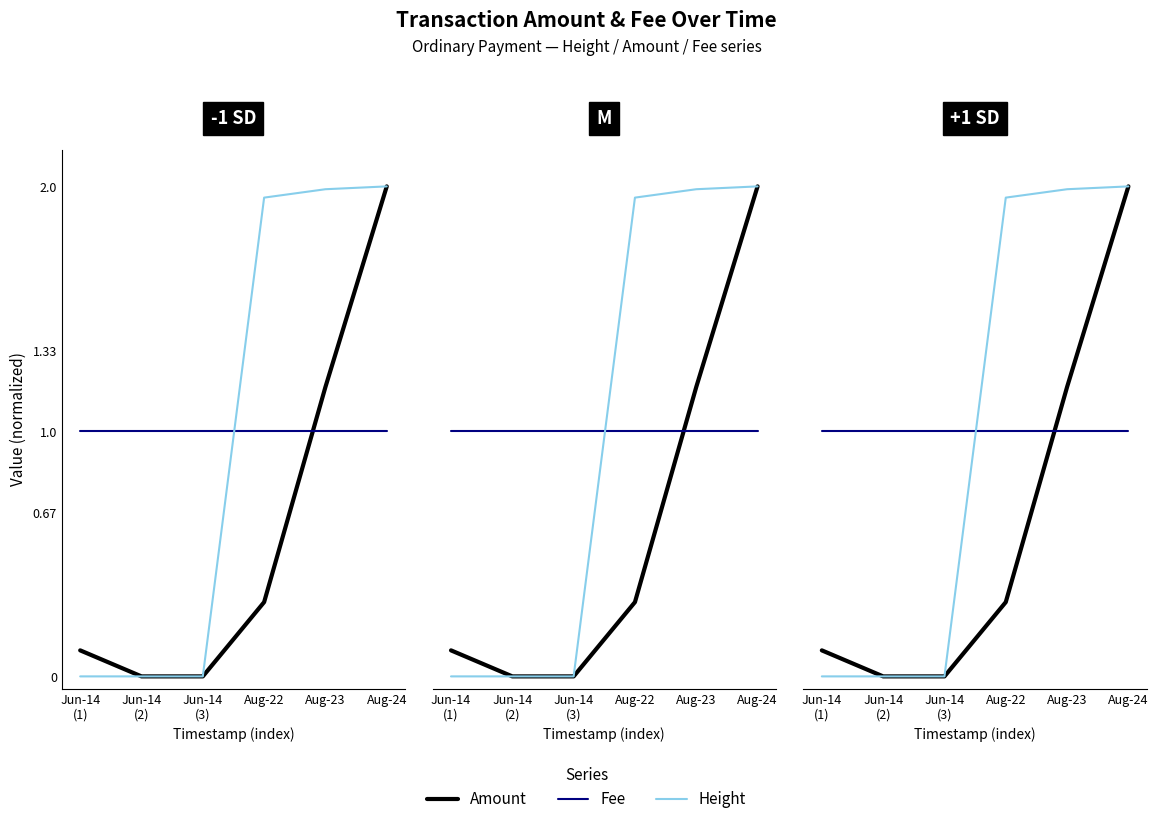

What are all the series names shown in the legend?

Amount, Fee, Height